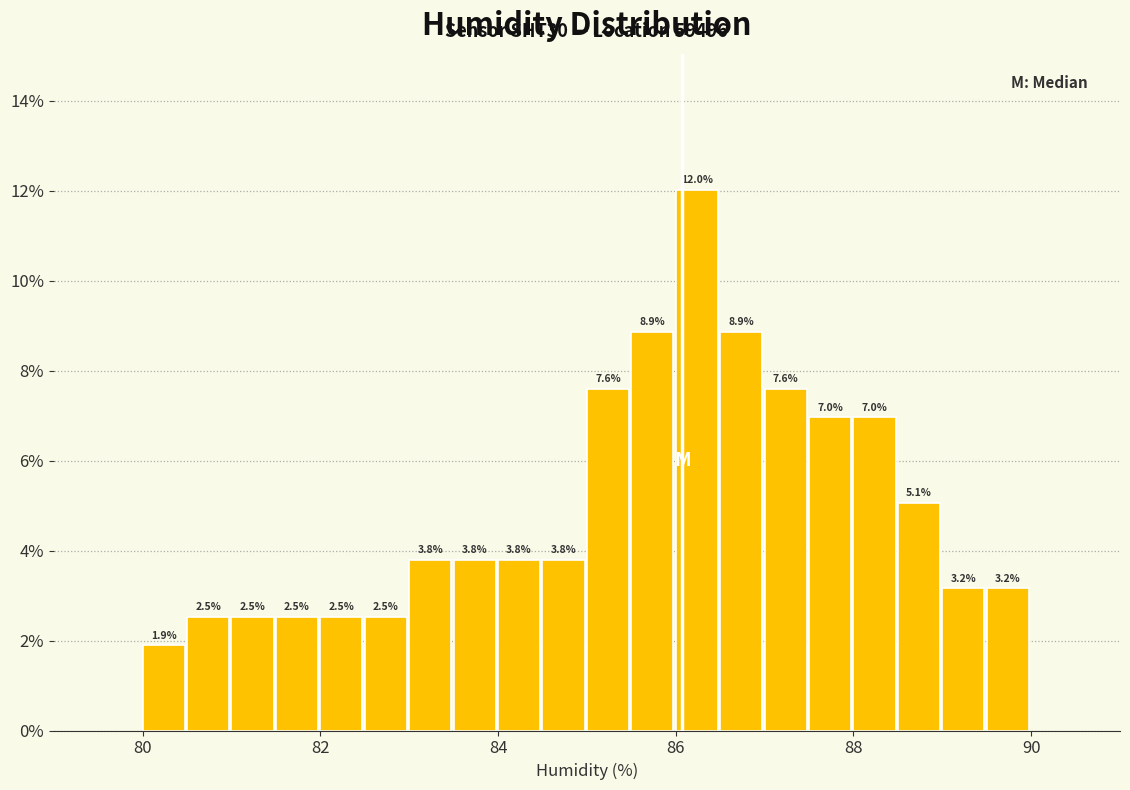

Read against the x-axis, roughly where is the centre of the tallest bar?

86.2